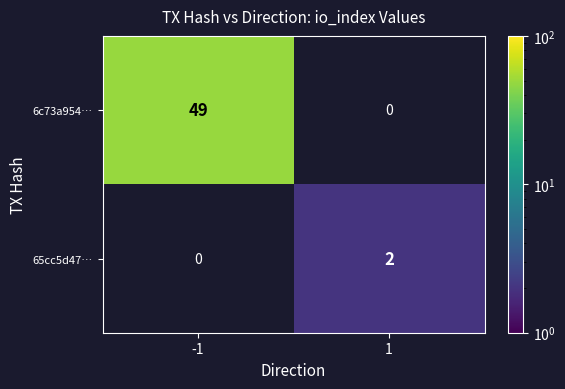

Read the 6c73a954… value at -1, to the nearest 5.

50